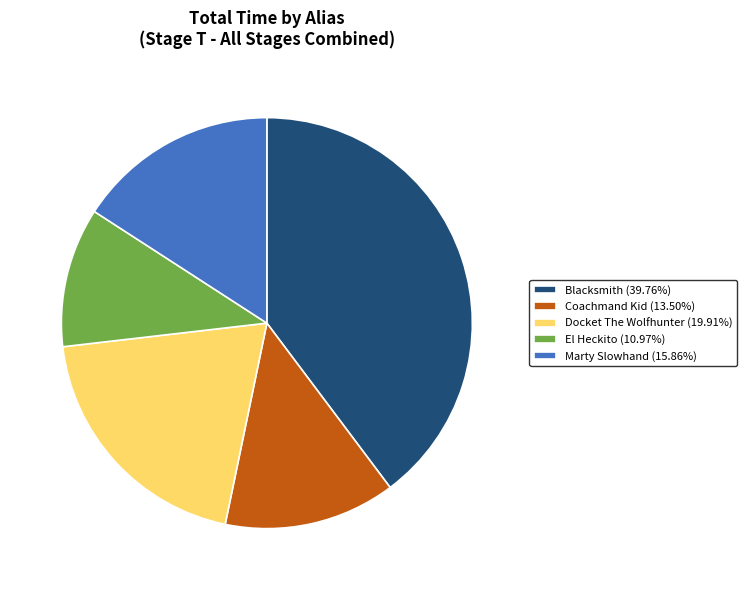

Combined, do El Heckito (10.97%) and Docket The Wolfhunter (19.91%) account for over 50%?

No